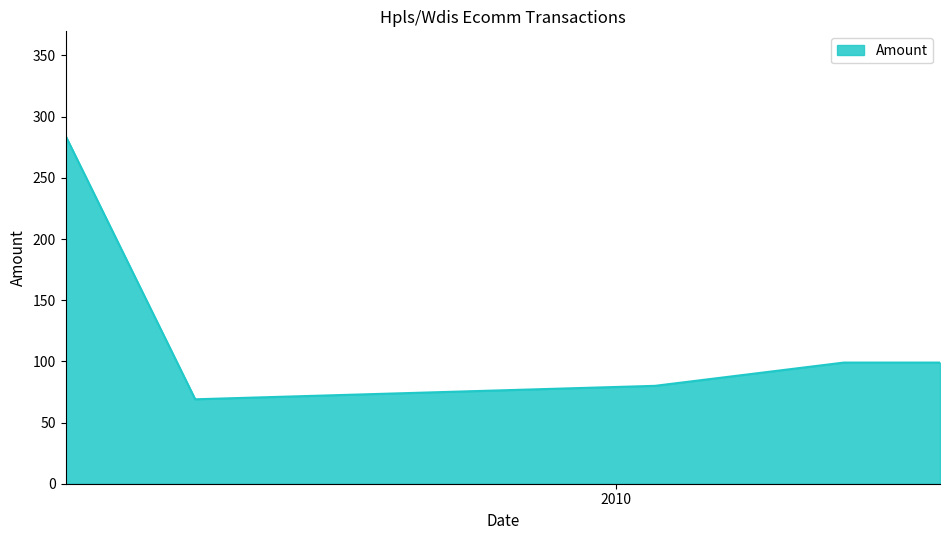

What is the average value?

126.3